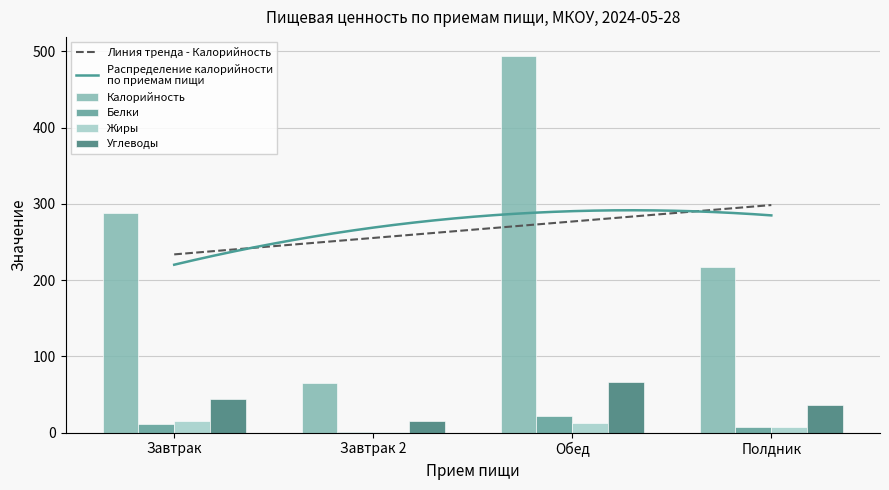

Does the chart contain any negative values?

No